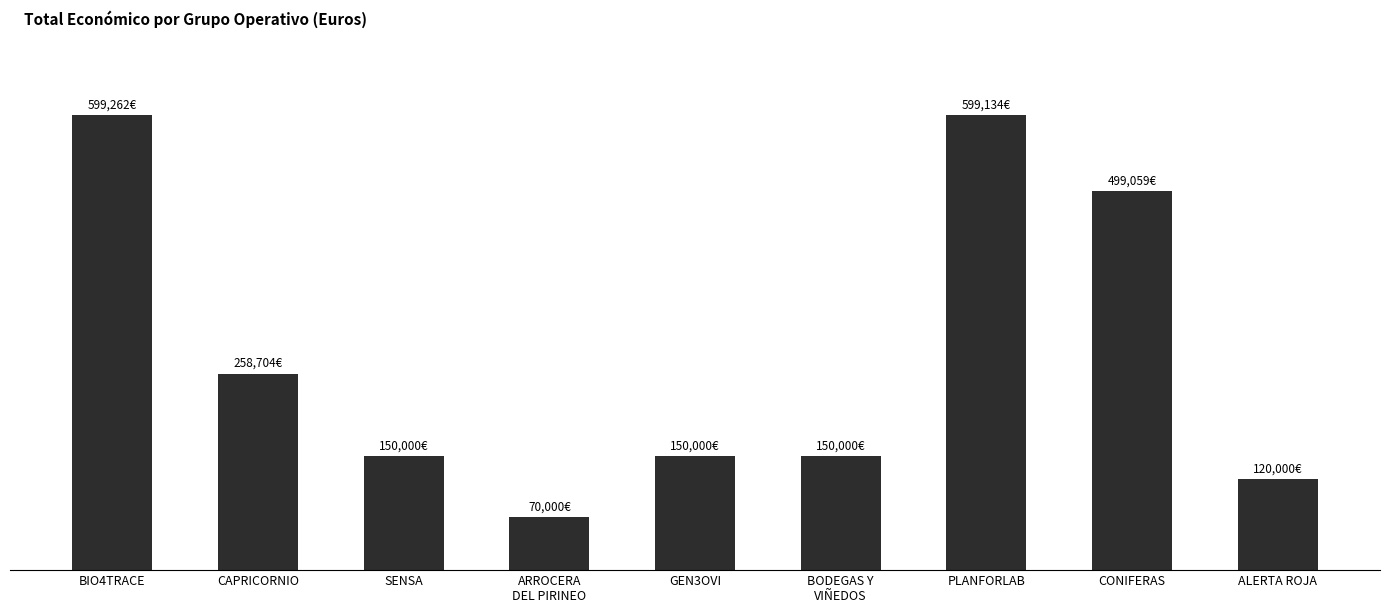

Where does the data first go above 150000?

BIO4TRACE